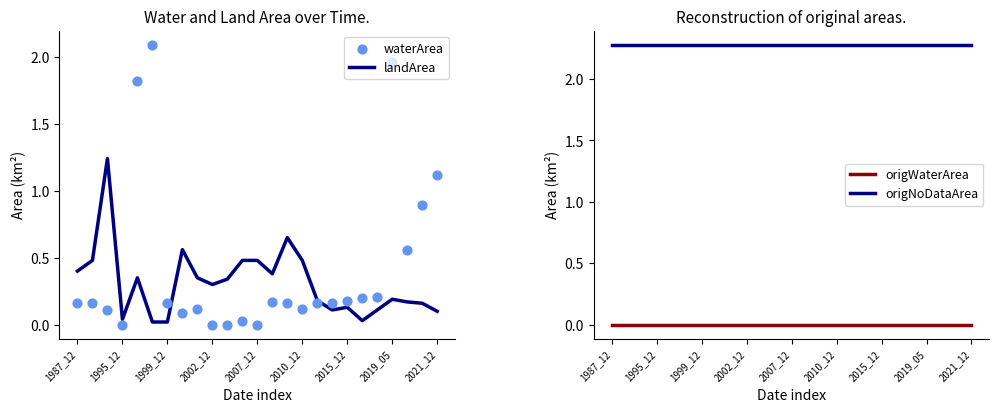

What are all the series names shown in the legend?

landArea, waterArea, origWaterArea, origNoDataArea